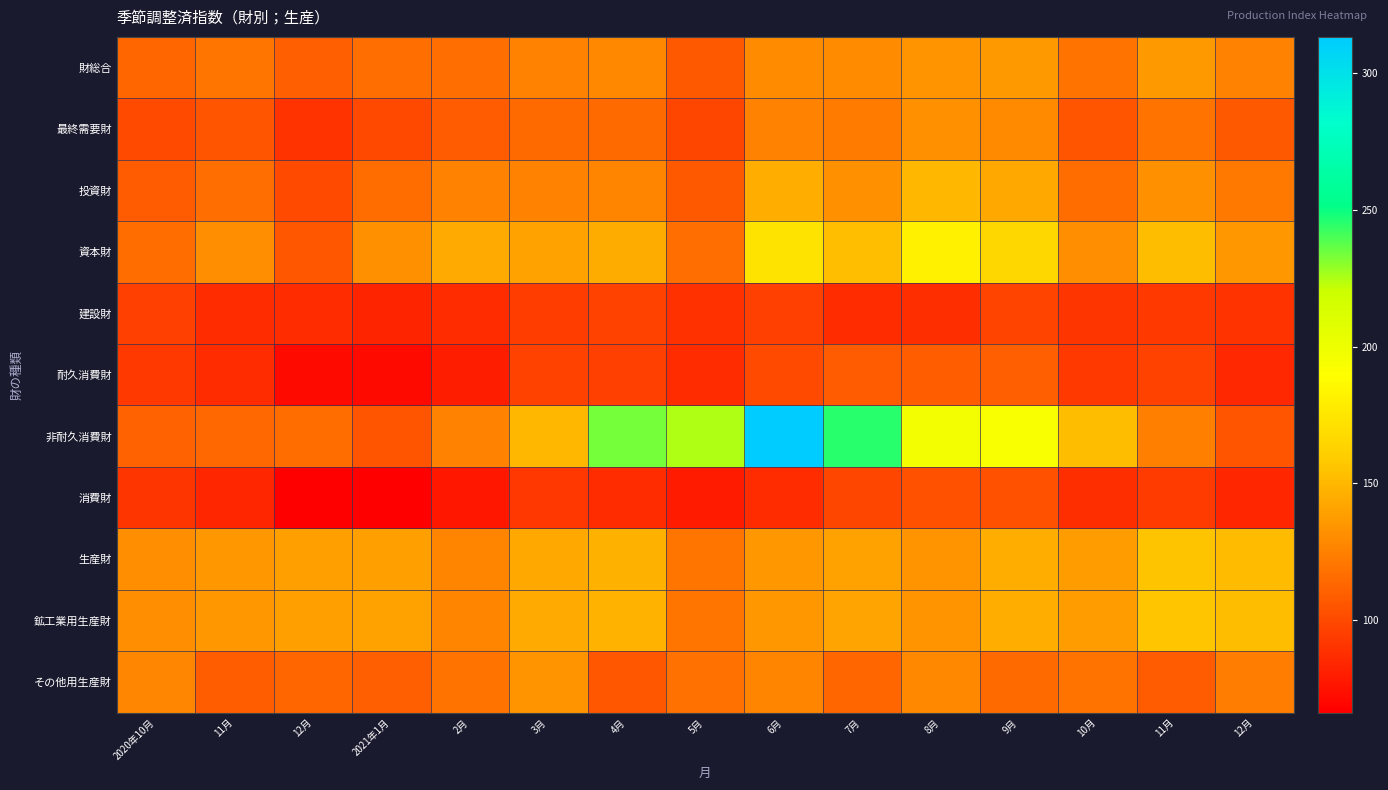

List the series in order of their peak value, highest first.

非耐久消費財, 資本財, 鉱工業用生産財, 生産財, 投資財, 財総合, その他用生産財, 最終需要財, 耐久消費財, 消費財, 建設財